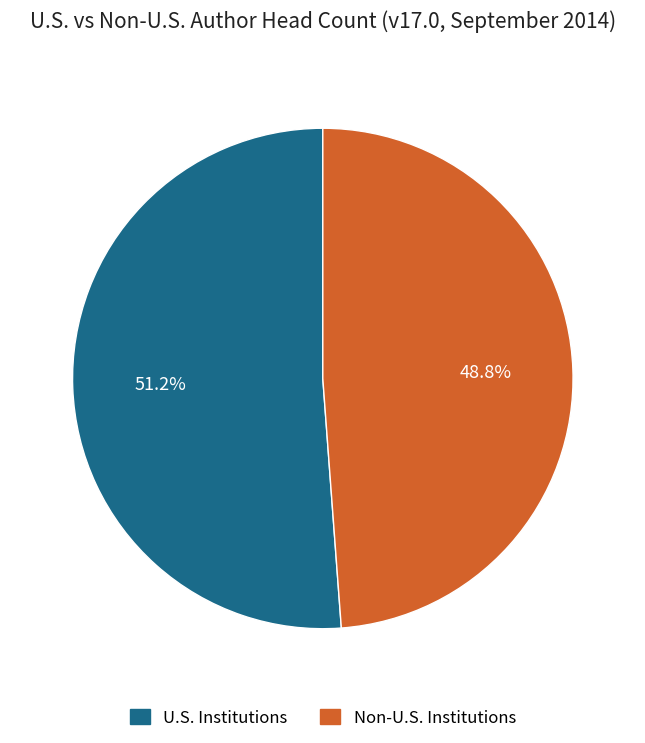

Count the number of slices in the pie.

2